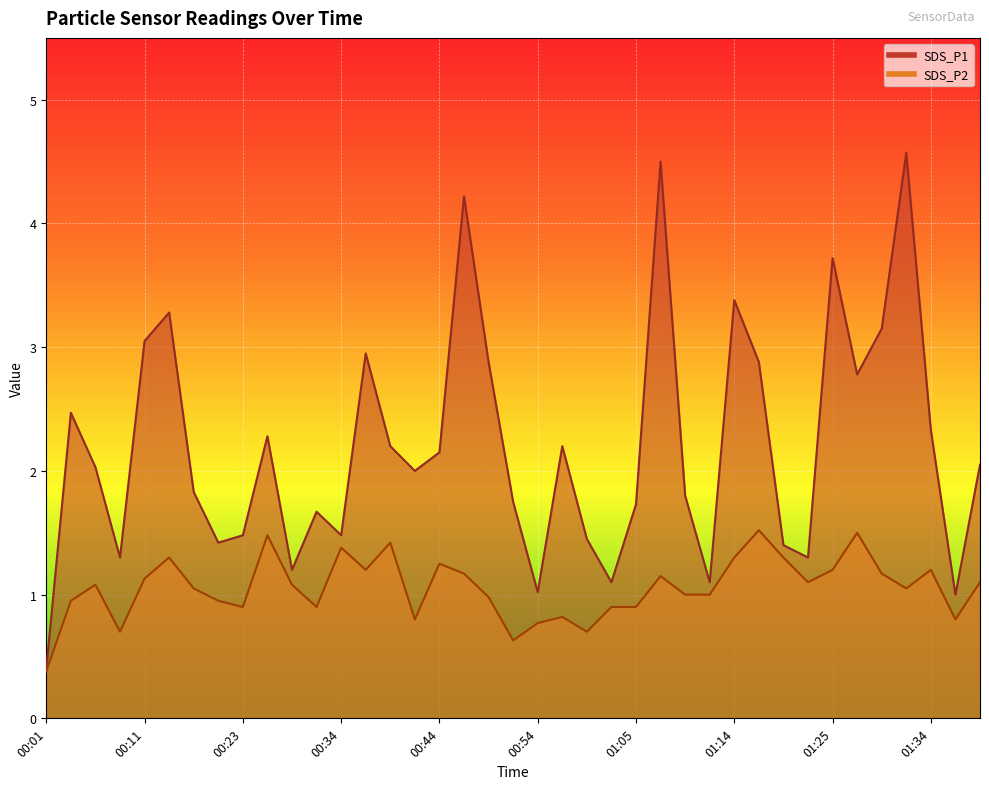

Reading left to right, list all the values displayed in this chart.

SDS_P1: 00:01=0.4	00:03=2.5	00:06=2.0	00:08=1.3	00:11=3.0	00:13=3.3	00:18=1.8	00:21=1.4	00:23=1.5	00:26=2.3	00:28=1.2	00:31=1.7	00:34=1.5	00:36=3.0	00:39=2.2	00:41=2.0	00:44=2.1	00:47=4.2	00:49=2.9	00:52=1.8	00:54=1.0	00:57=2.2	01:00=1.4	01:02=1.1	01:05=1.7	01:07=4.5	01:09=1.8	01:12=1.1	01:14=3.4	01:17=2.9	01:20=1.4	01:22=1.3	01:25=3.7	01:27=2.8	01:30=3.1	01:32=4.6	01:34=2.3	01:37=1.0	01:39=2.0
SDS_P2: 00:01=0.4	00:03=0.9	00:06=1.1	00:08=0.7	00:11=1.1	00:13=1.3	00:18=1.1	00:21=0.9	00:23=0.9	00:26=1.5	00:28=1.1	00:31=0.9	00:34=1.4	00:36=1.2	00:39=1.4	00:41=0.8	00:44=1.2	00:47=1.2	00:49=1.0	00:52=0.6	00:54=0.8	00:57=0.8	01:00=0.7	01:02=0.9	01:05=0.9	01:07=1.1	01:09=1.0	01:12=1.0	01:14=1.3	01:17=1.5	01:20=1.3	01:22=1.1	01:25=1.2	01:27=1.5	01:30=1.2	01:32=1.1	01:34=1.2	01:37=0.8	01:39=1.1